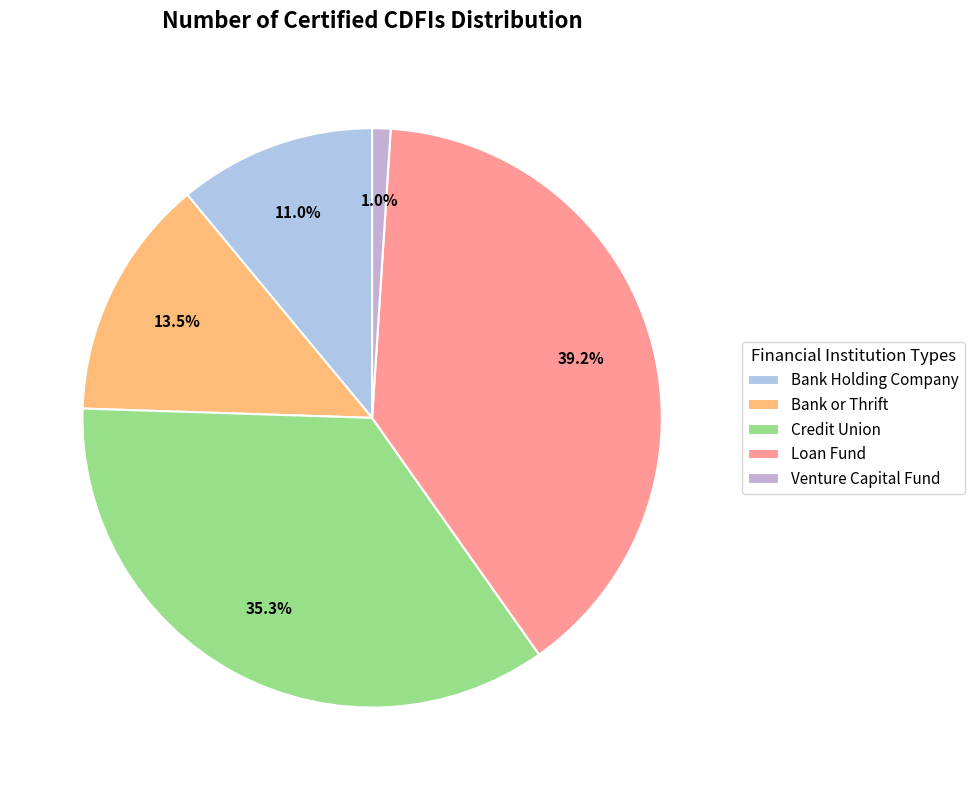

To the nearest percent, what is the average slice percentage?

20%